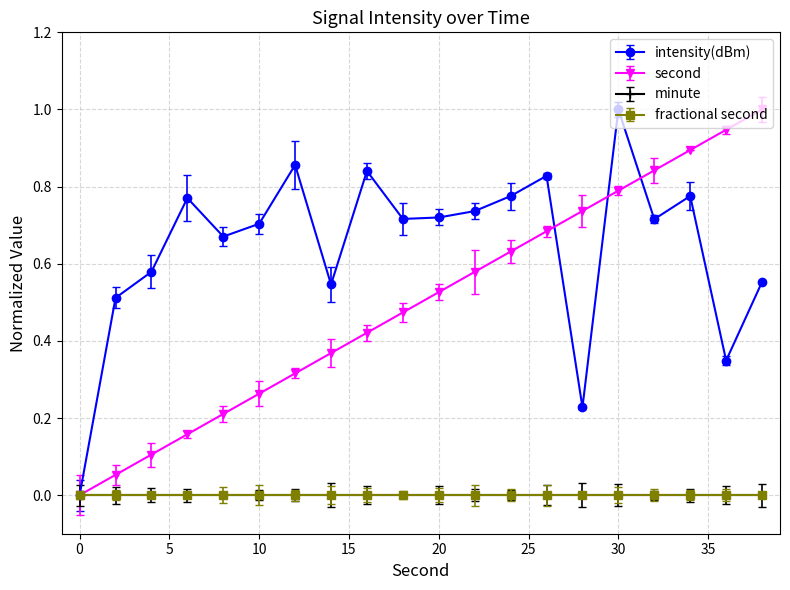

Does the chart display data point markers on the line(s)?

Yes